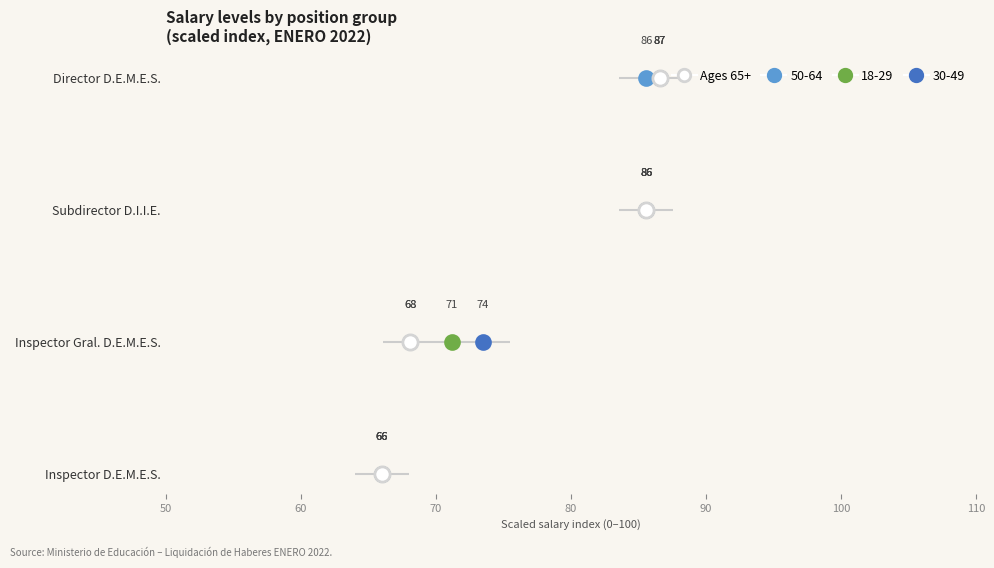

What is the change in value from 70 to 80?

+1